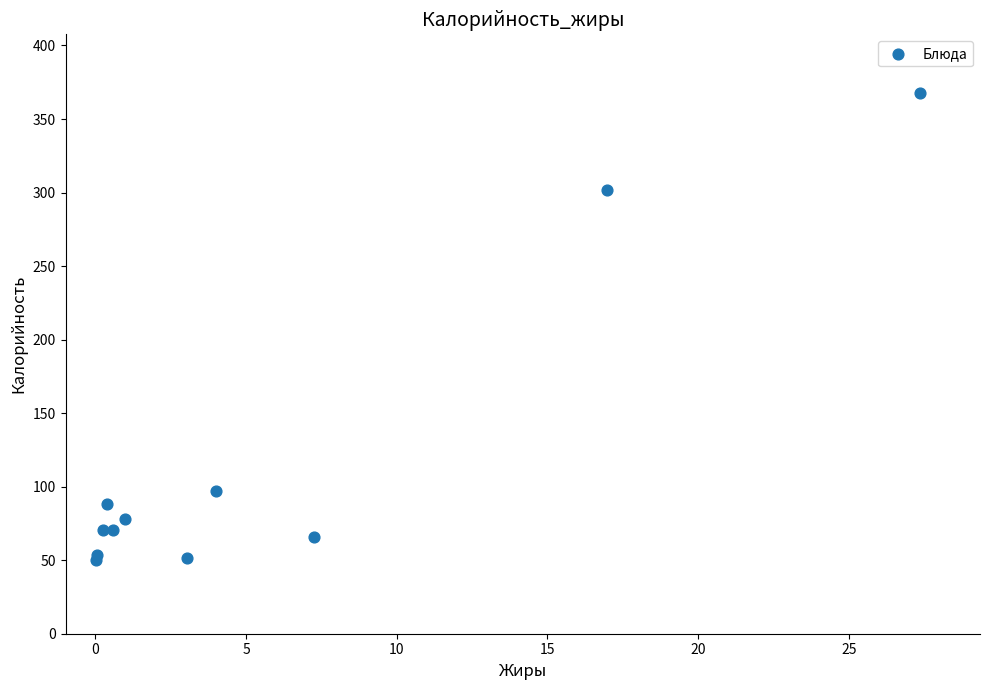

What Y value in the scatter plot is closest to 208?

302.0